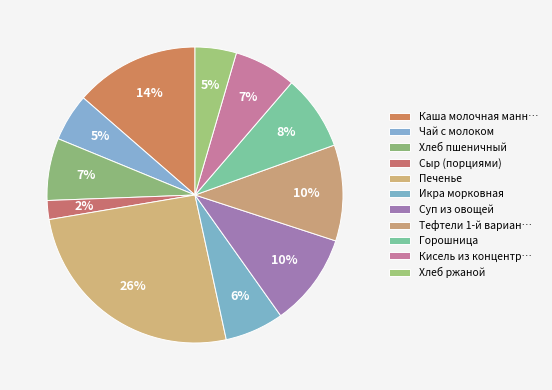

How many slices are in this pie chart?

11